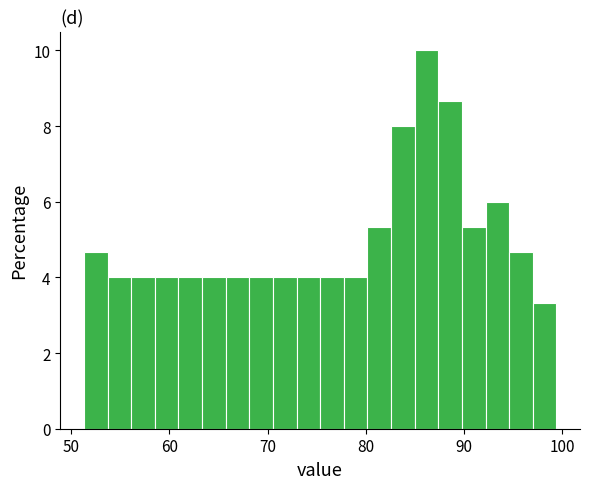

Around what value on the x-axis is the tallest bar? Give the approximate position of its centre, as read against the axis.

86